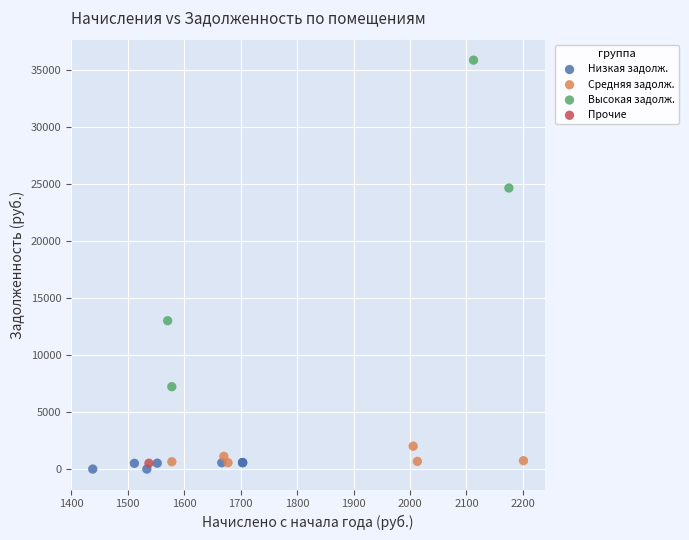

Which series reaches the minimum Y coordinate?

Низкая задолж.